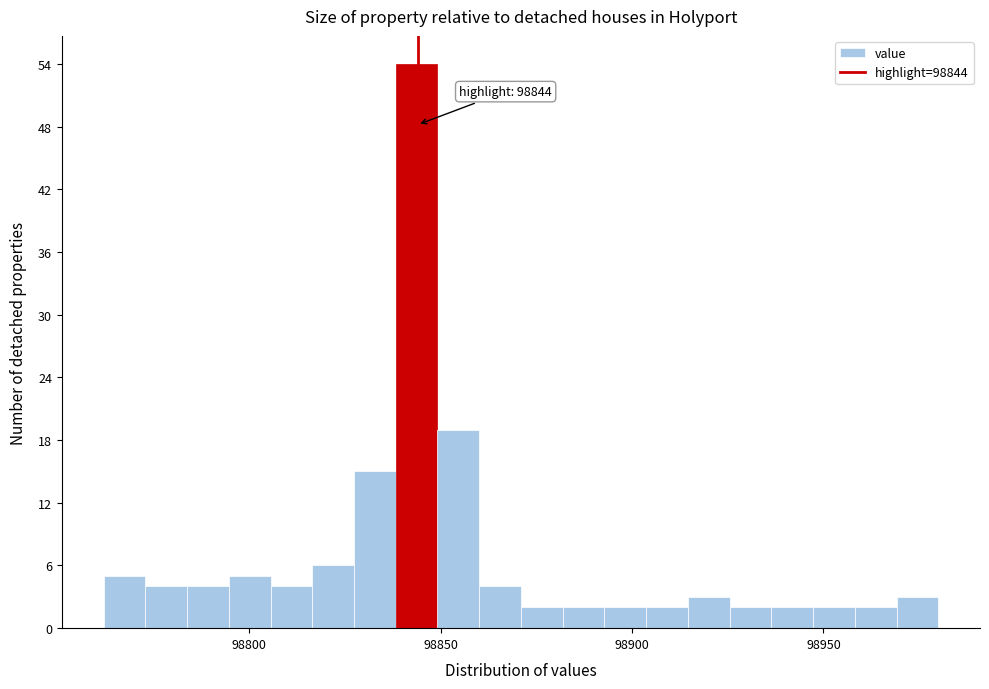

Around what value on the x-axis is the tallest bar? Give the approximate position of its centre, as read against the axis.

98845